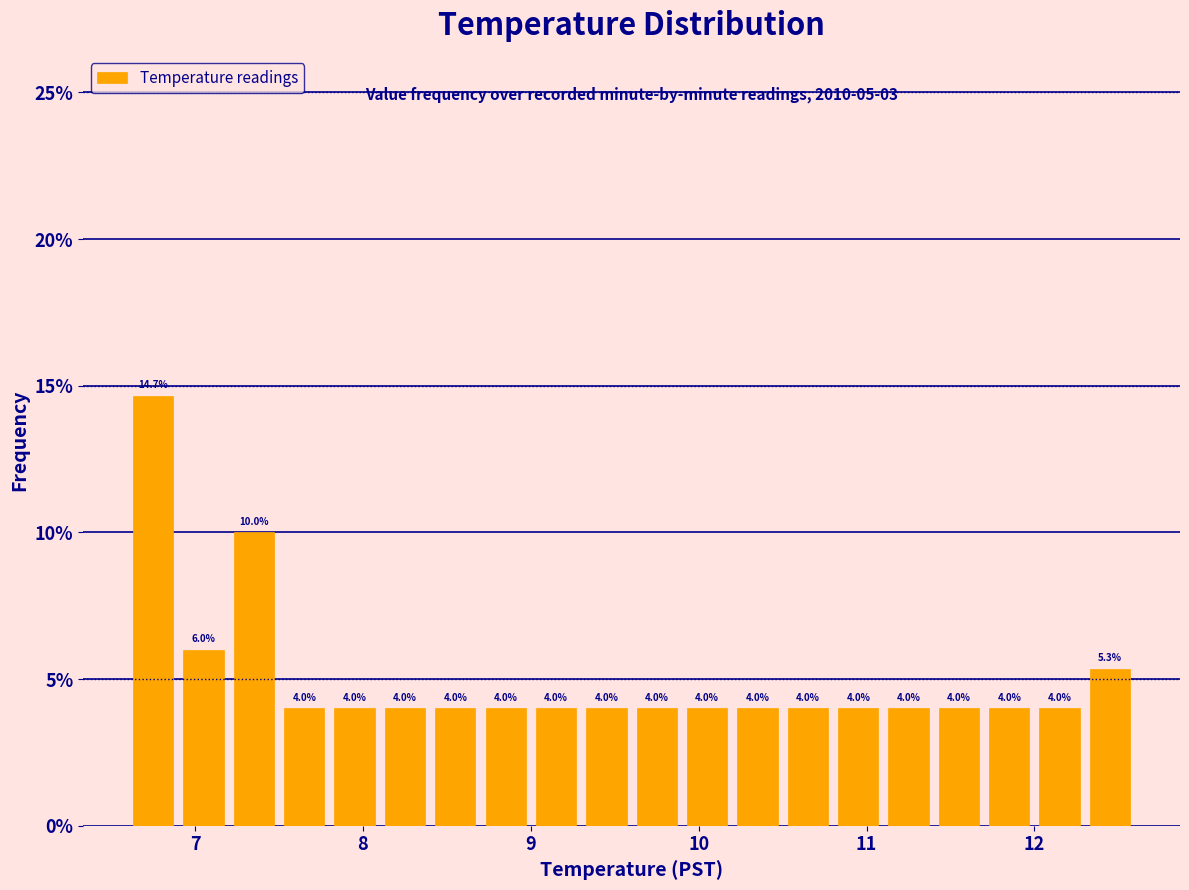

Around what value on the x-axis is the tallest bar? Give the approximate position of its centre, as read against the axis.

6.8